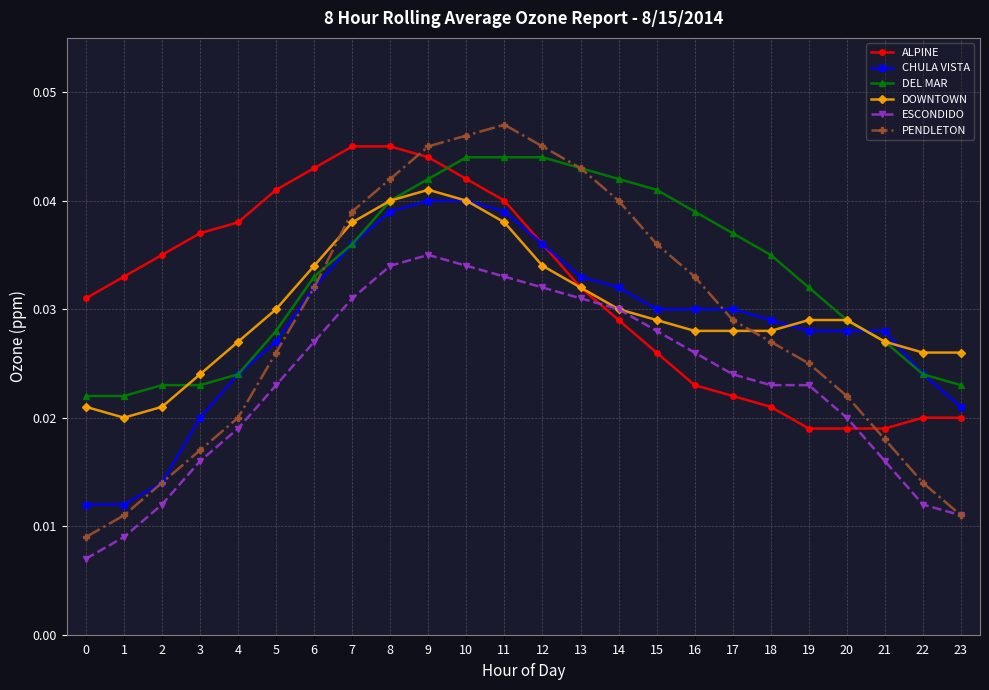

What are all the series names shown in the legend?

ALPINE, CHULA VISTA, DEL MAR, DOWNTOWN, ESCONDIDO, PENDLETON